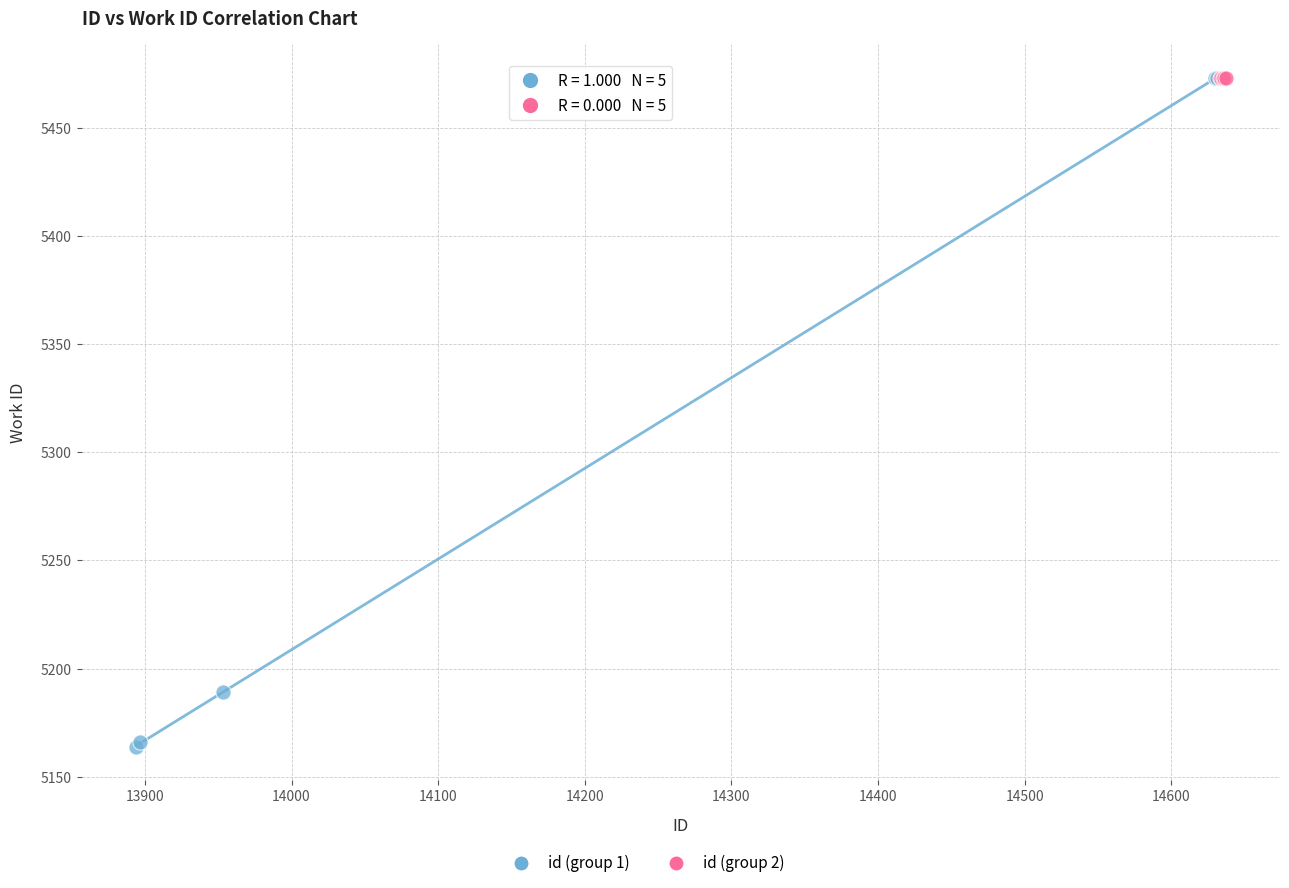

Which series reaches the minimum Y coordinate?

id (group 1)